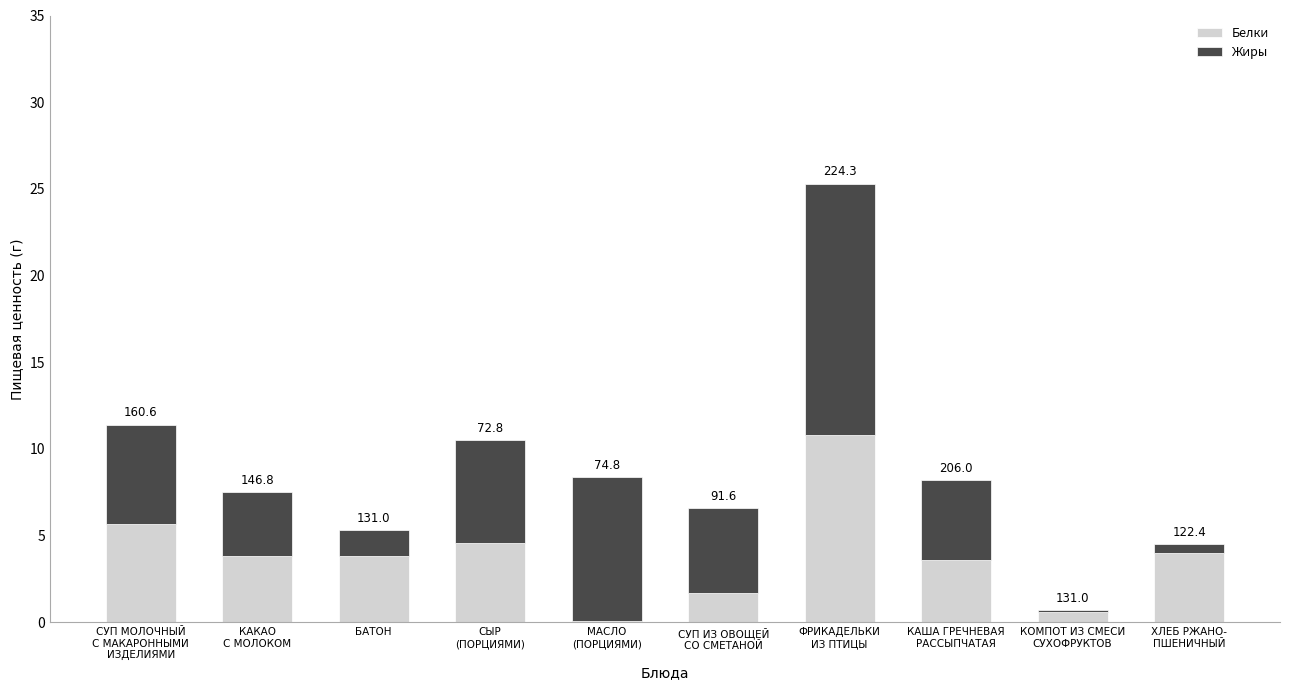

Rank the series at СУП МОЛОЧНЫЙ
С МАКАРОННЫМИ
ИЗДЕЛИЯМИ from highest to lowest value.

Белки, Жиры